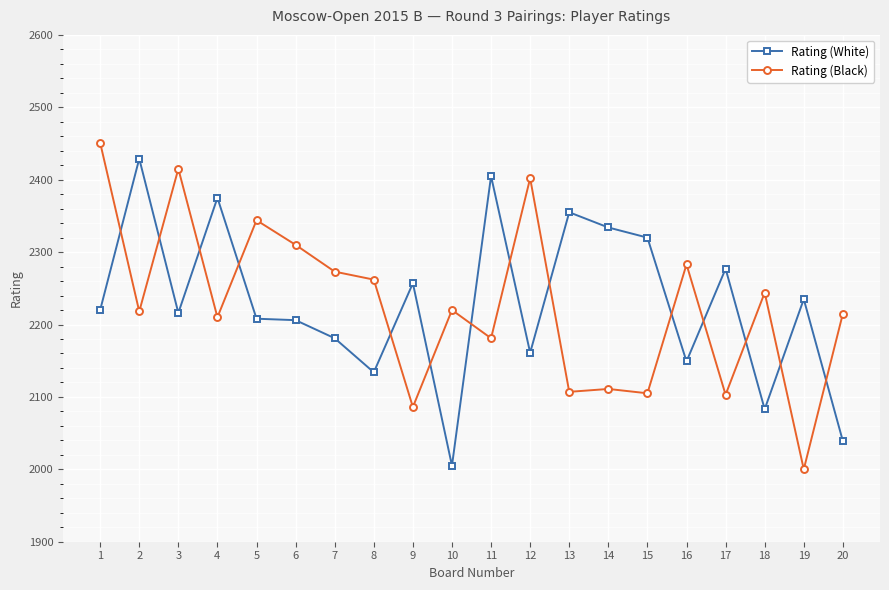

Between which two adjacent categories do Rating (Black) and Rating (White) first intersect?

1 and 2